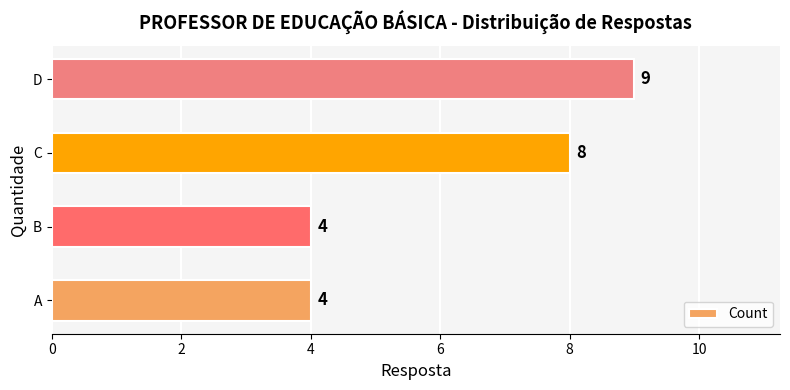

What value does the data have at D?

9